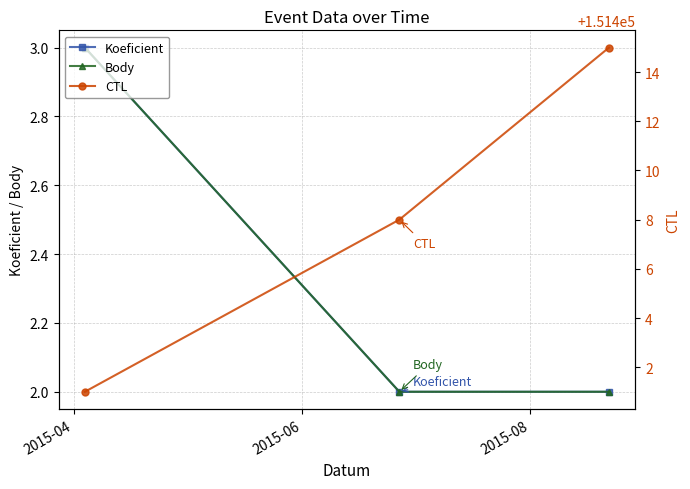

What is the value of the Body point at the 1st from the left?

3